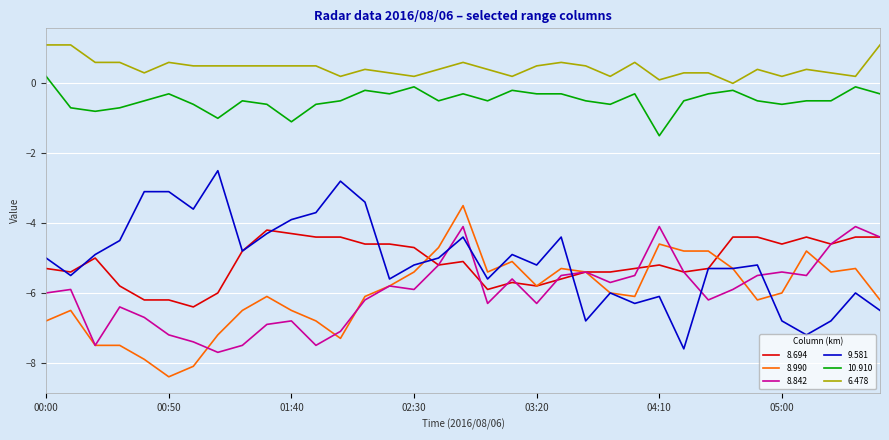

What is the greatest value displayed?

1.1